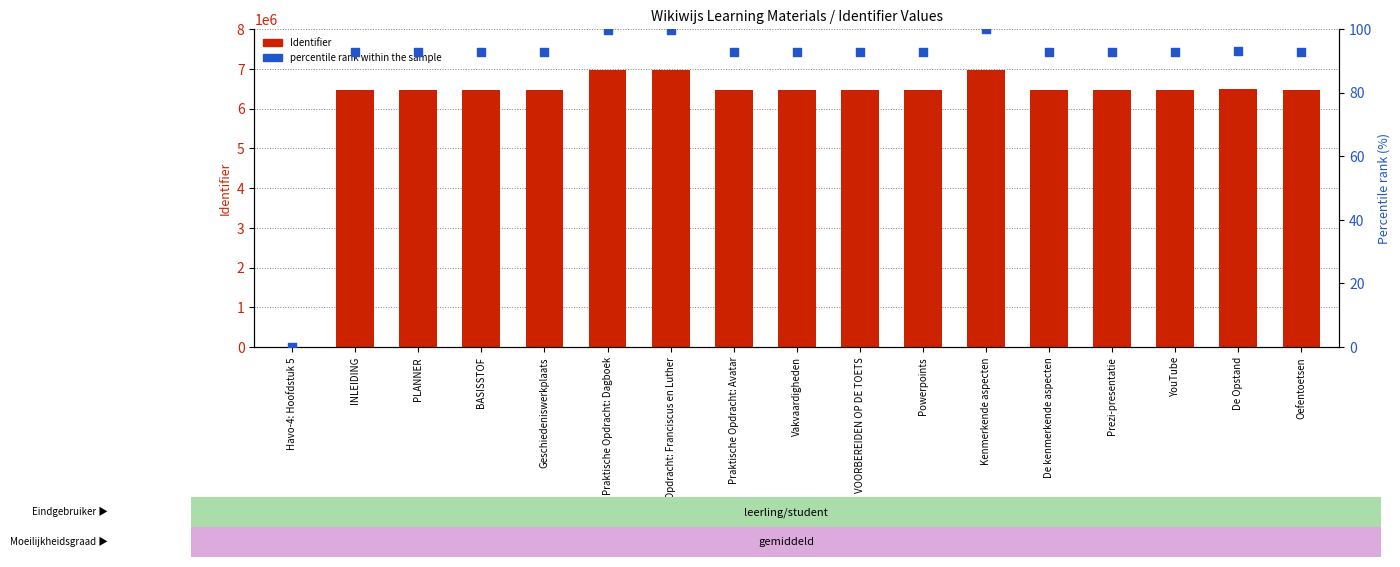

What are all the series names shown in the legend?

Identifier, percentile rank within the sample